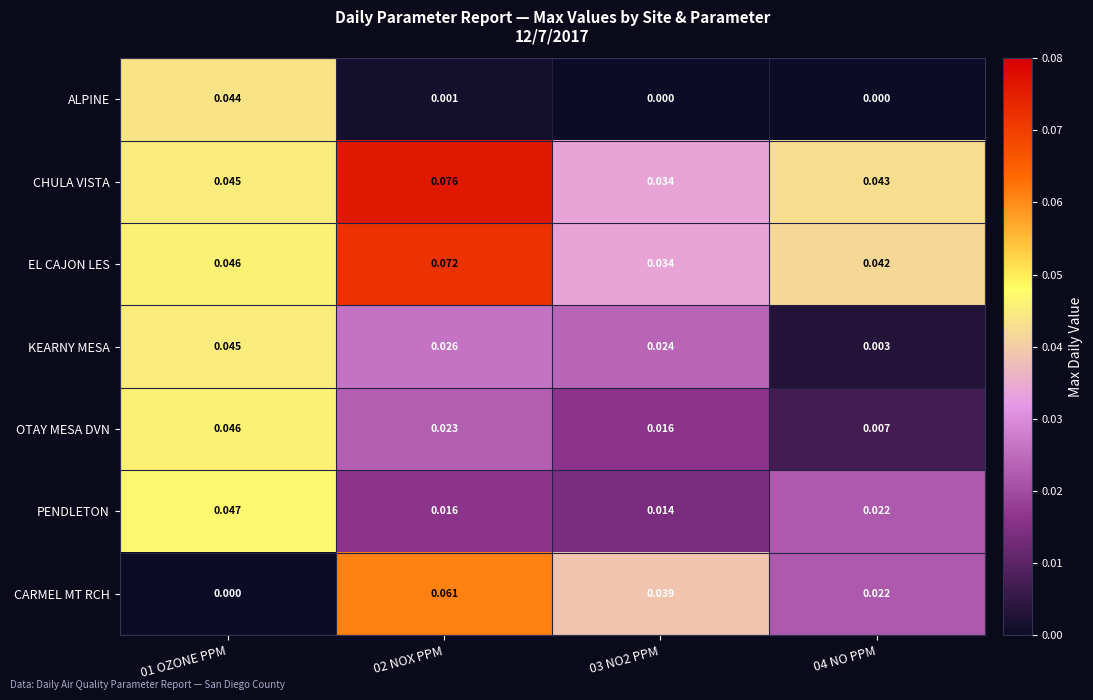

List the series in order of their peak value, lowest first.

ALPINE, KEARNY MESA, OTAY MESA DVN, PENDLETON, CARMEL MT RCH, EL CAJON LES, CHULA VISTA